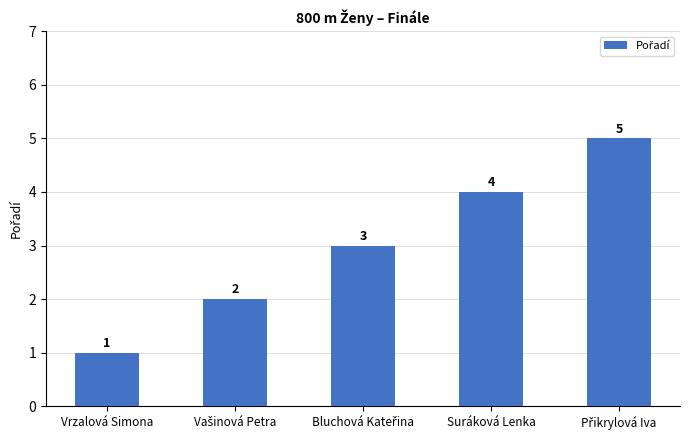

What is the minimum value shown in the chart?

1